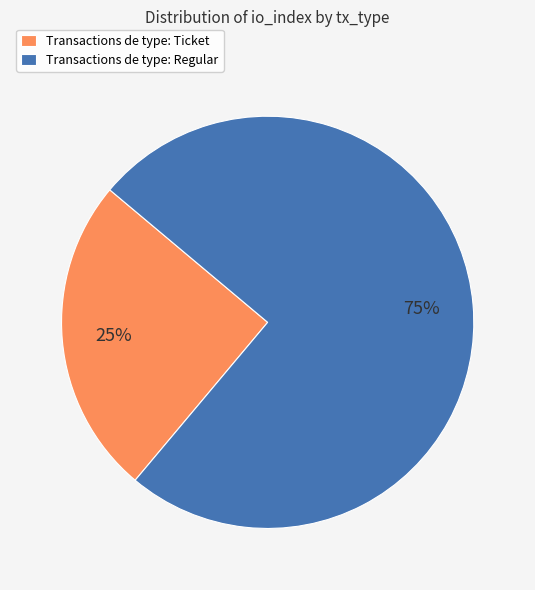

Count the number of slices in the pie.

2